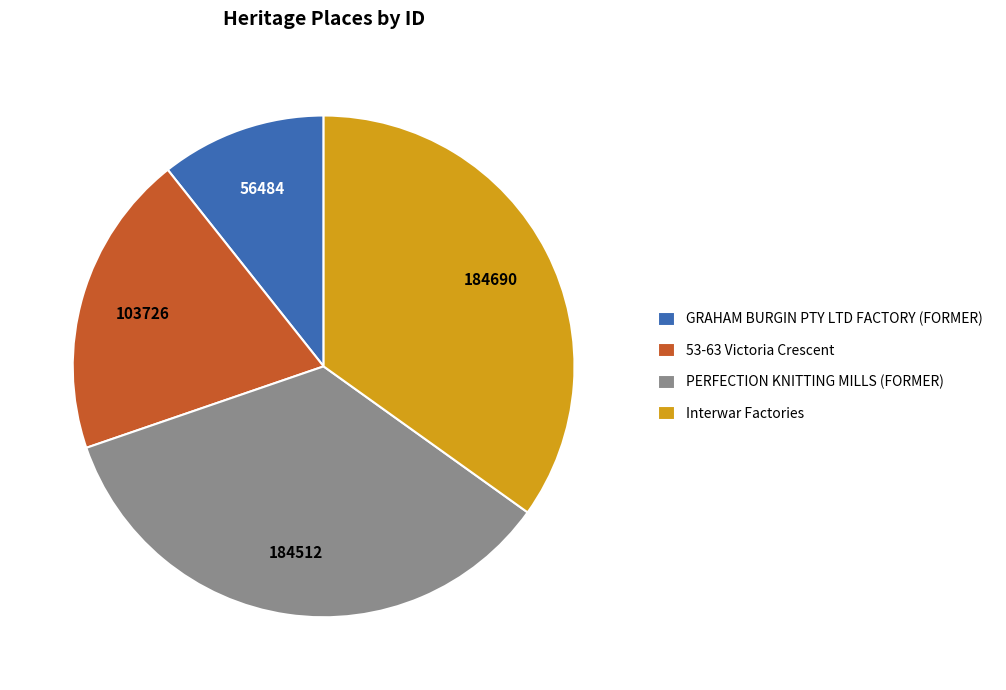

Do PERFECTION KNITTING MILLS (FORMER) and GRAHAM BURGIN PTY LTD FACTORY (FORMER) together represent more than half of the pie?

No